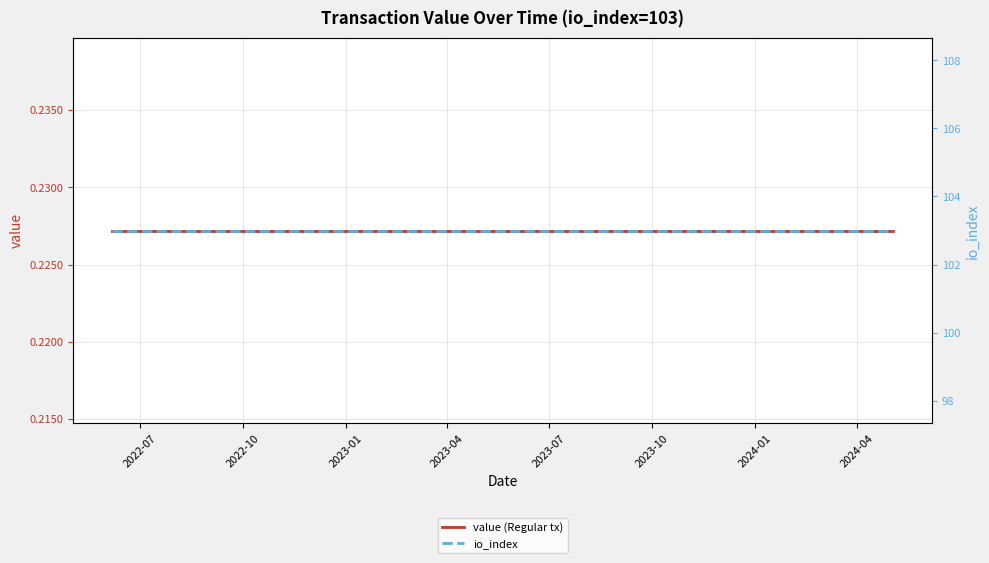

Does the chart display data point markers on the line(s)?

No